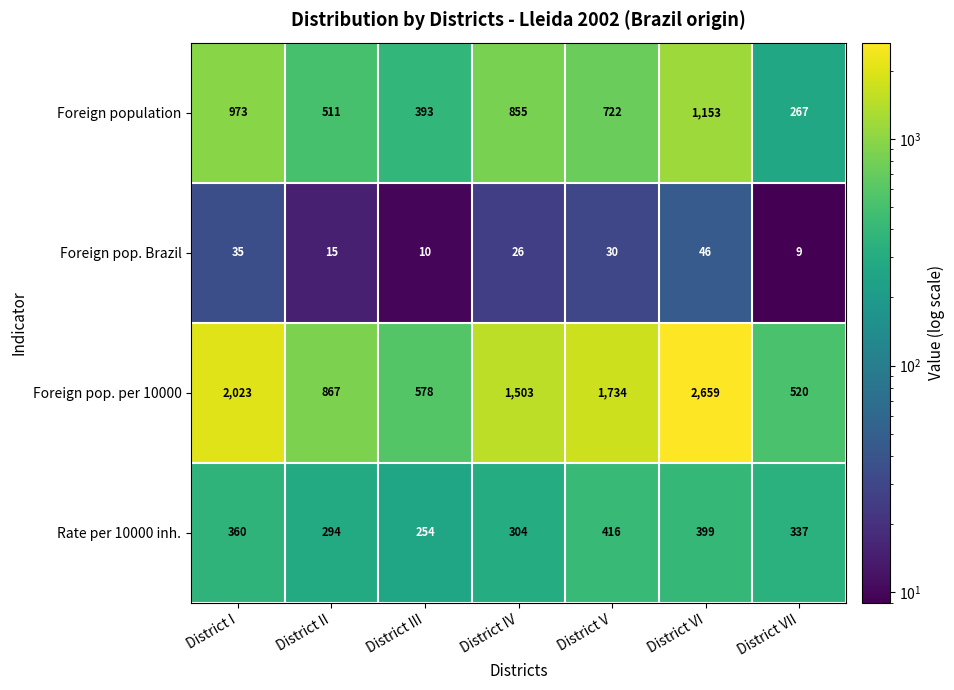

List the series in order of their overall mean, highest first.

Foreign pop. per 10000, Foreign population, Rate per 10000 inh., Foreign pop. Brazil